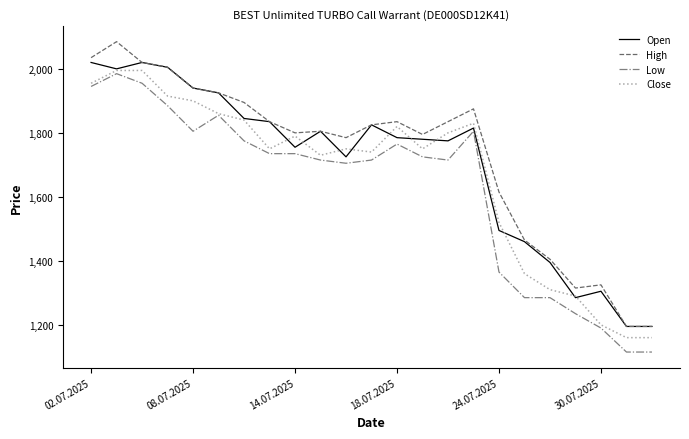

What is the sum of all Low values?

37410